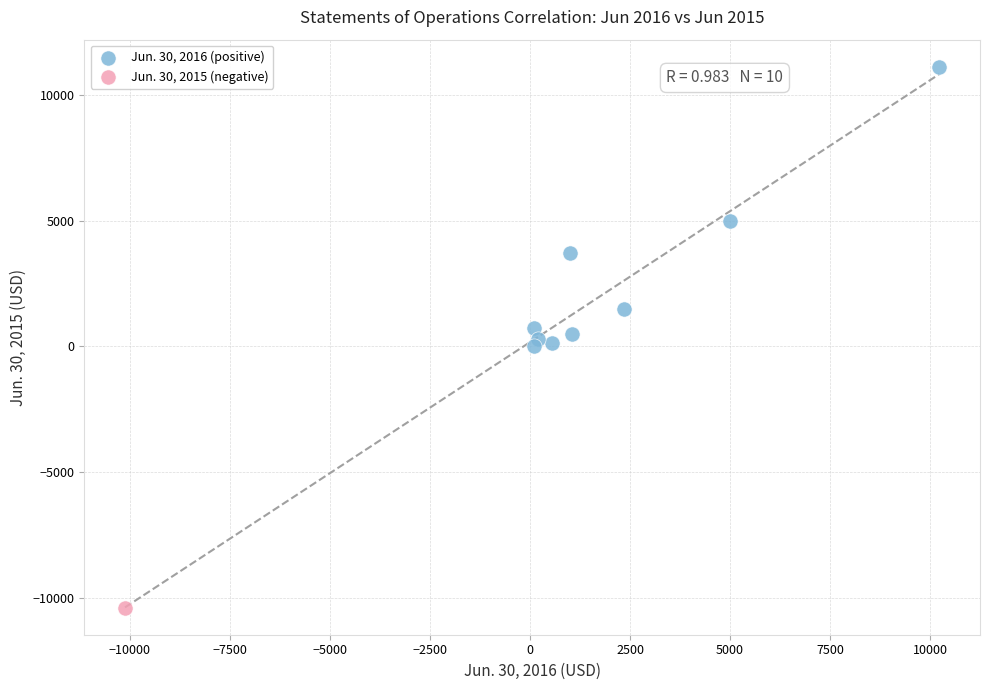

What are all the series names shown in the legend?

Jun. 30, 2016 (positive), Jun. 30, 2015 (negative)